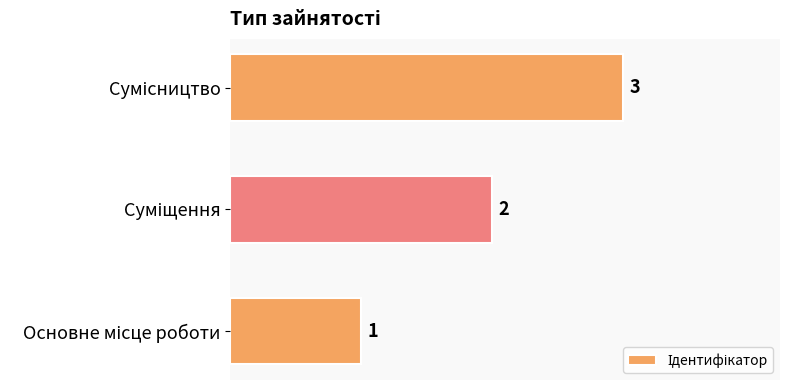

Count the values in the range 1 to 3.

3